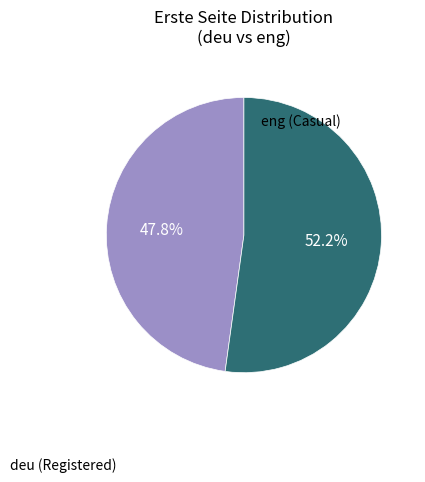

Combined, do eng (Casual) and deu (Registered) account for over 50%?

Yes